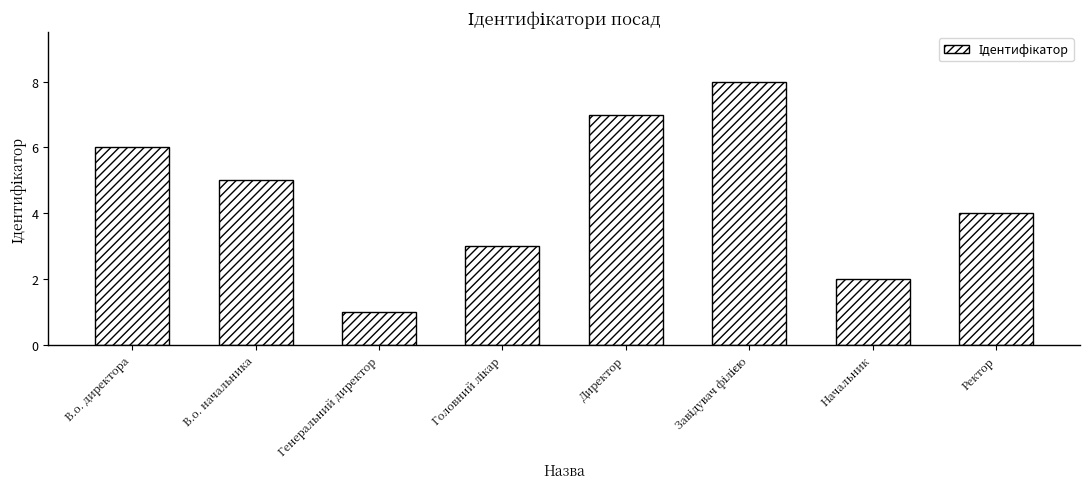

What is the minimum value shown in the chart?

1